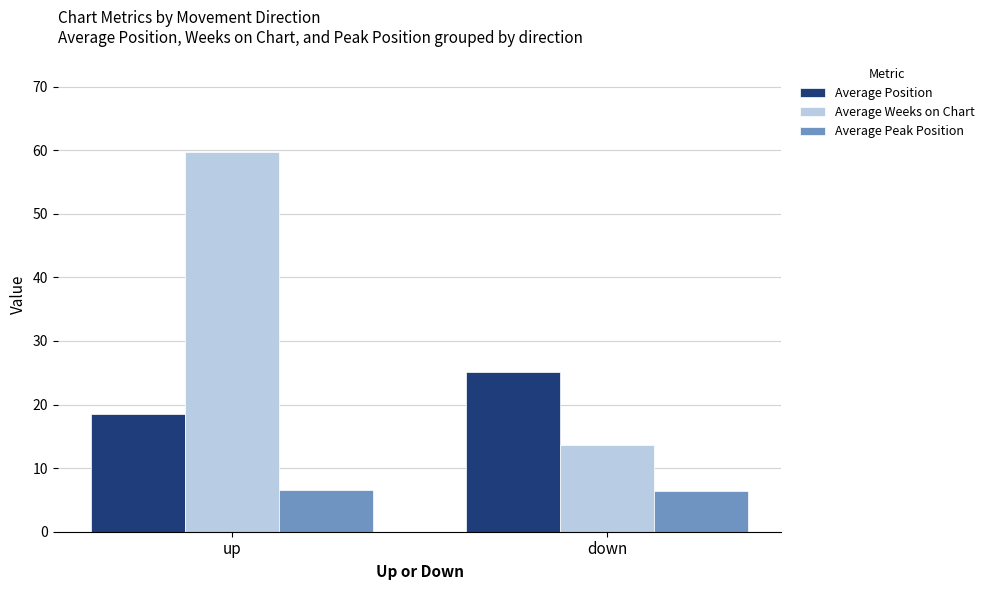

Is the value of Average Position at down greater than the value of Average Peak Position at up?

Yes